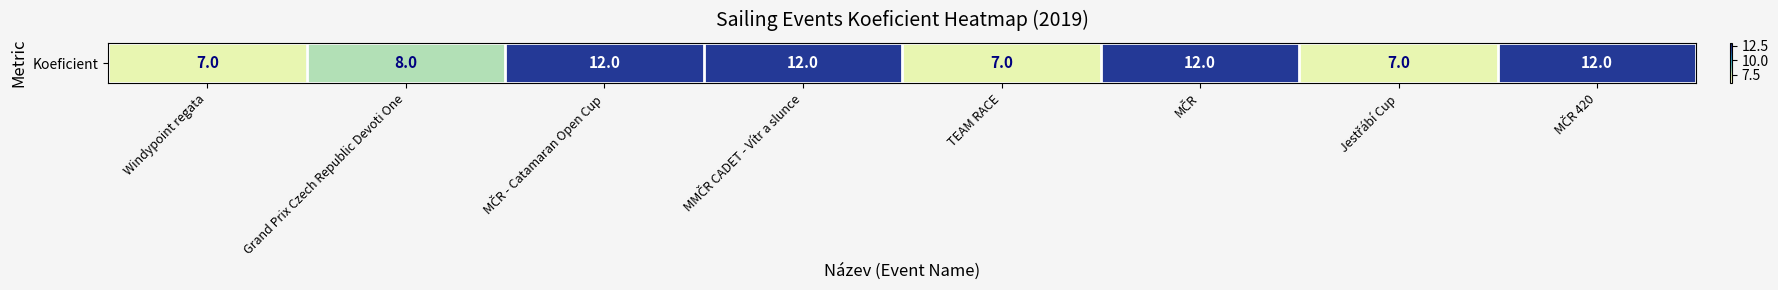

Where is the data nearest to the value 9?

Grand Prix Czech Republic Devoti One